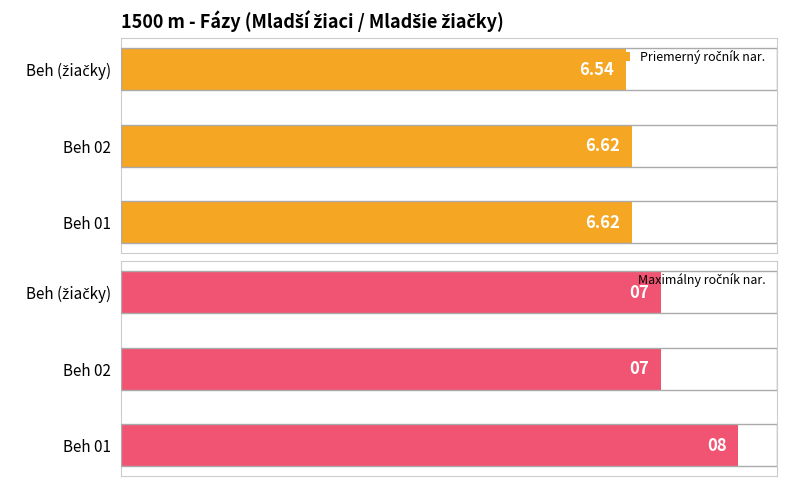

Read the Maximálny ročník nar. value at Beh 01.

8.0